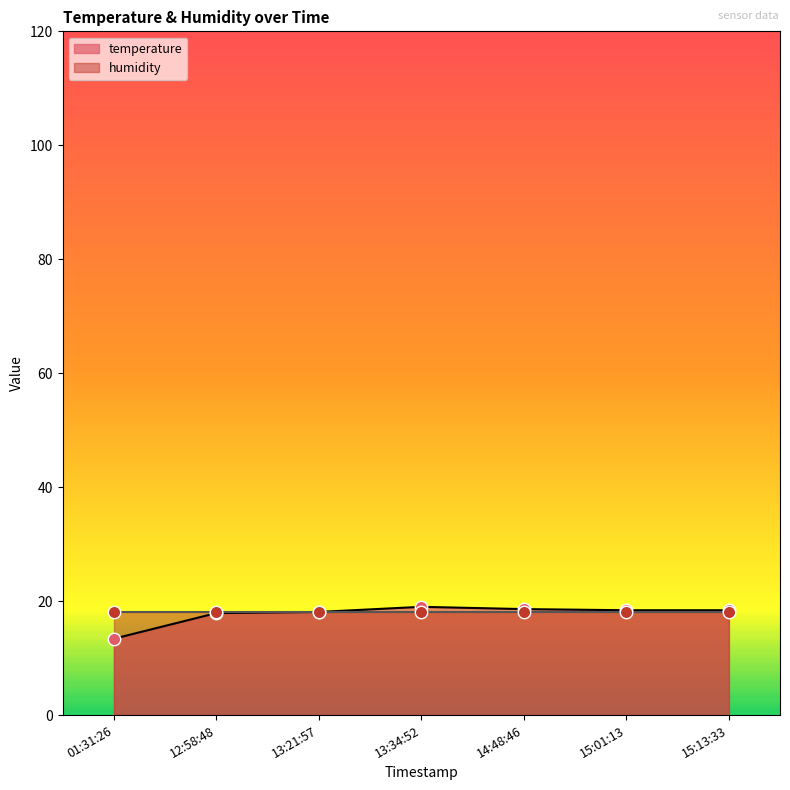

At which label does temperature reach its minimum?

01:31:26